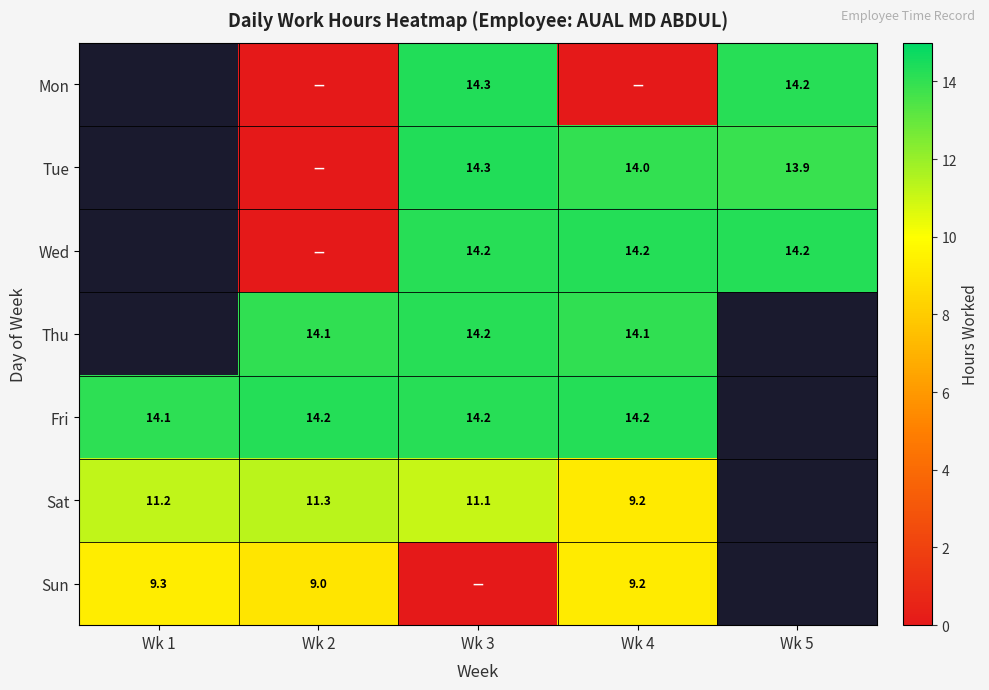

Is it true that Sat equals 11.2 at Wk 1?

True